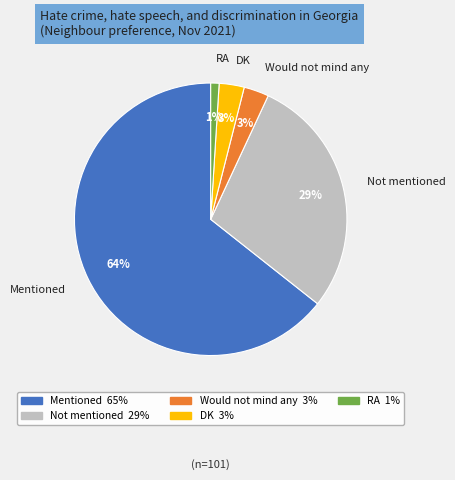

To the nearest percent, what portion does Would not mind any represent?

3%